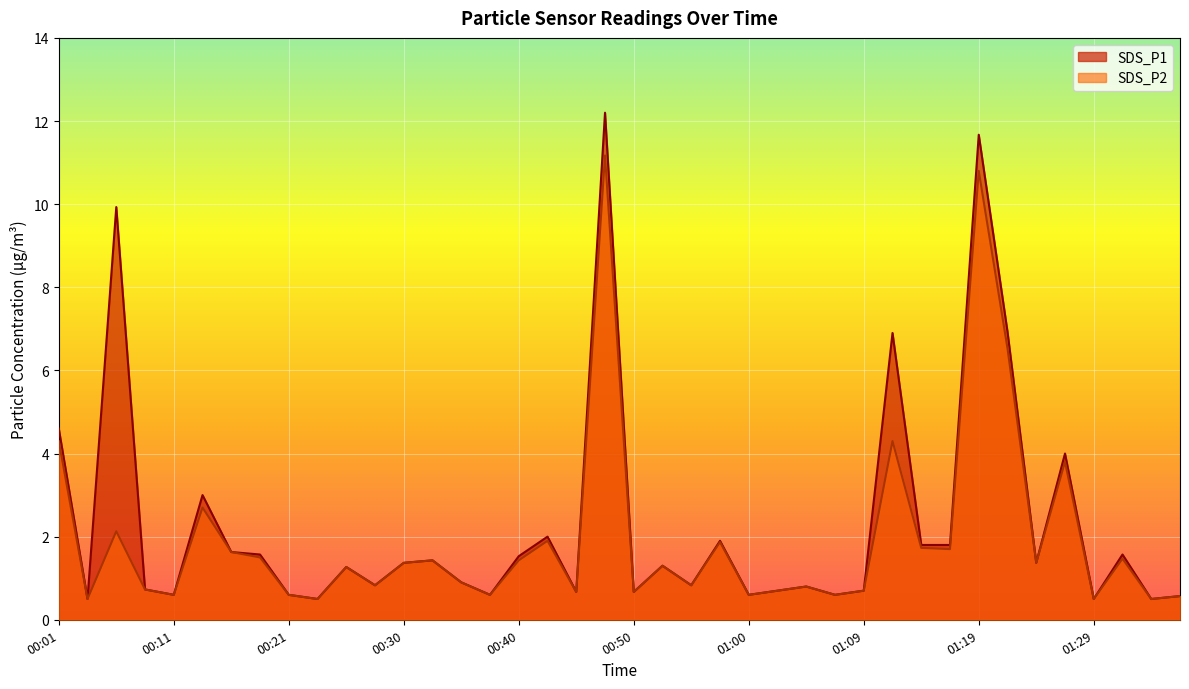

What is the sum of all SDS_P1 values?

92.2